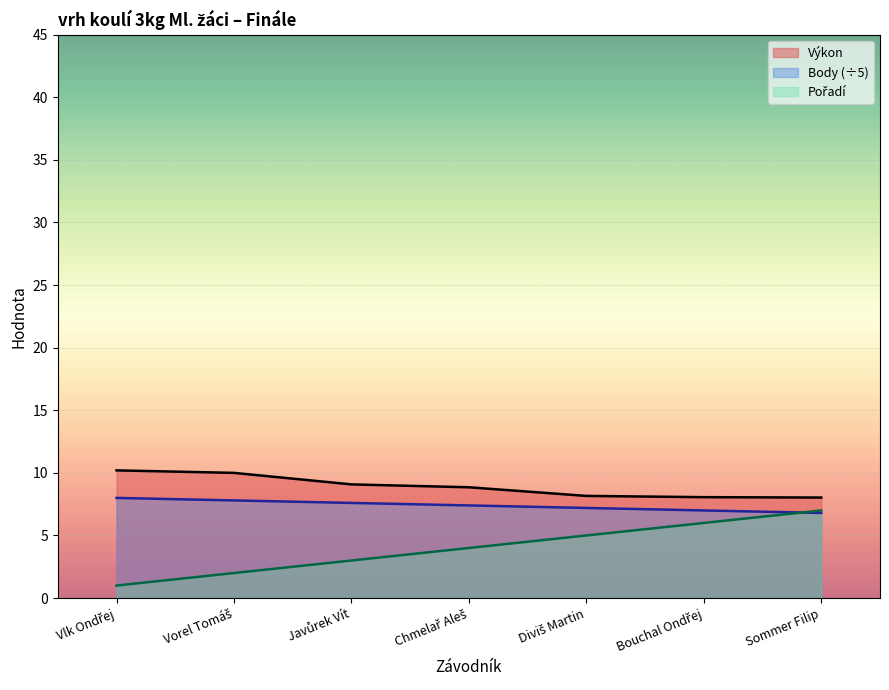

Which label corresponds to the largest value in the chart?

Vlk Ondřej